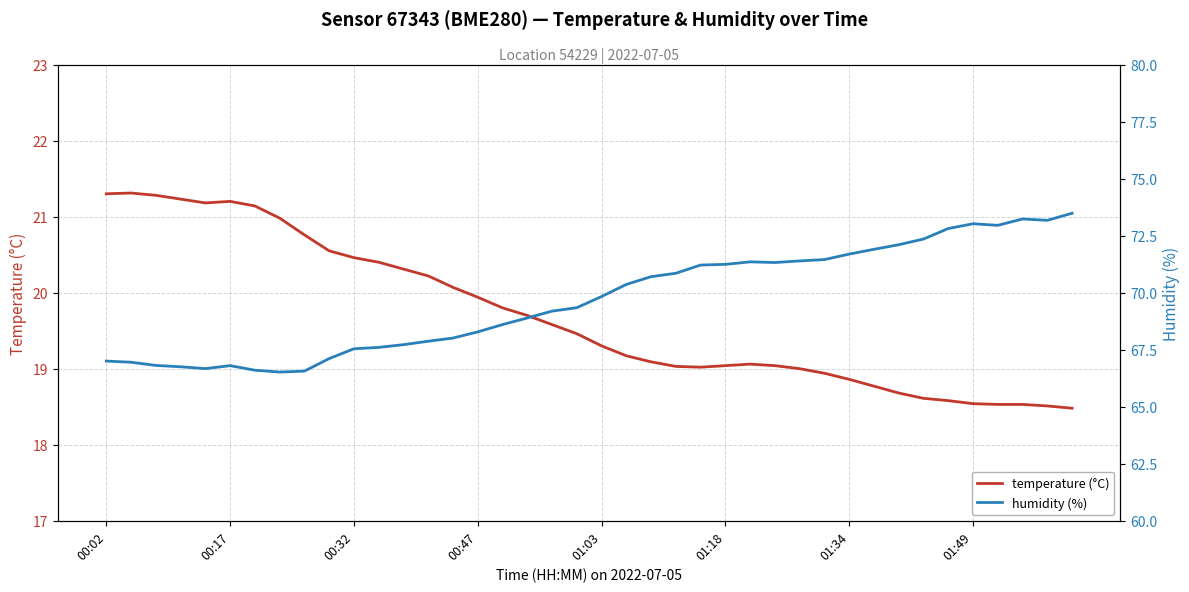

Rank the series by their average value, from highest to lowest.

humidity (%), temperature (°C)